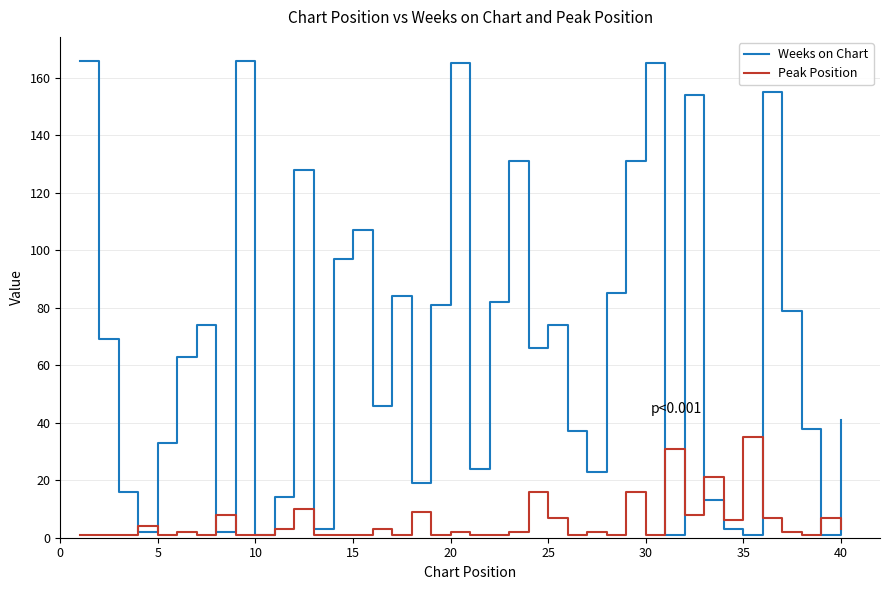

Reading right to left, extract all data points from this chart.

Weeks on Chart: 41	1	38	79	155	1	3	13	154	1	165	131	85	23	37	74	66	131	82	24	165	81	19	84	46	107	97	3	128	14	1	166	2	74	63	33	2	16	69	166
Peak Position: 3	7	1	2	7	35	6	21	8	31	1	16	1	2	1	7	16	2	1	1	2	1	9	1	3	1	1	1	10	3	1	1	8	1	2	1	4	1	1	1